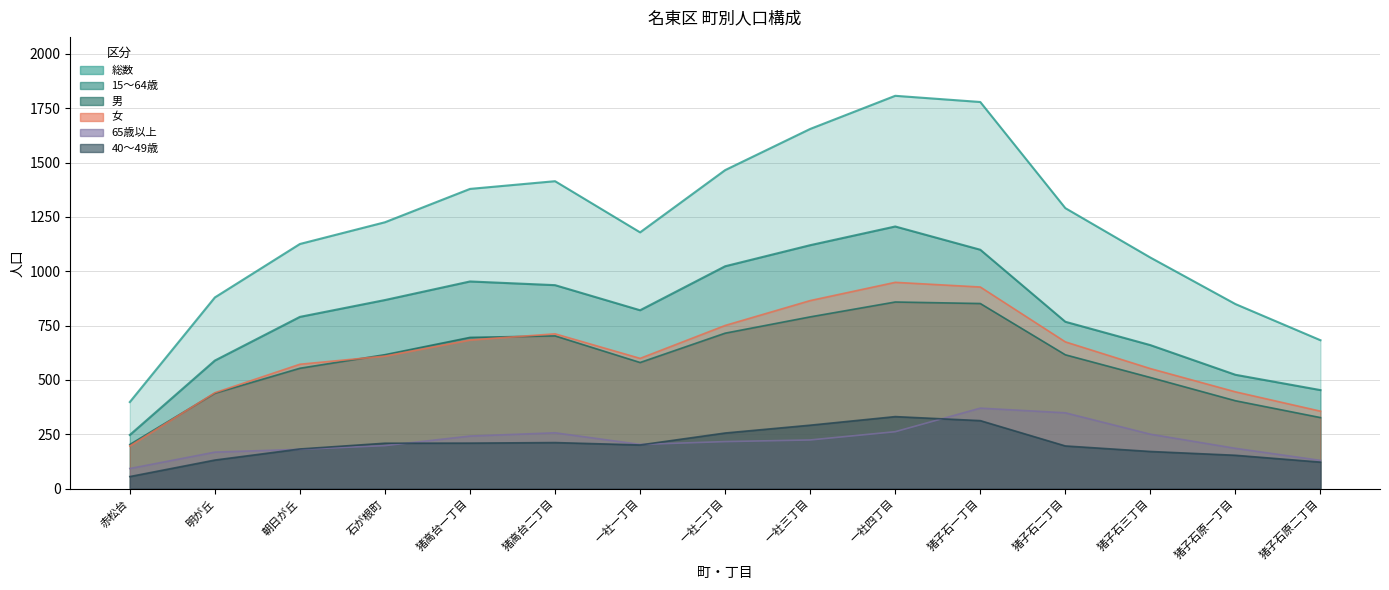

At which label does 15~64歳 reach its peak?

一社四丁目